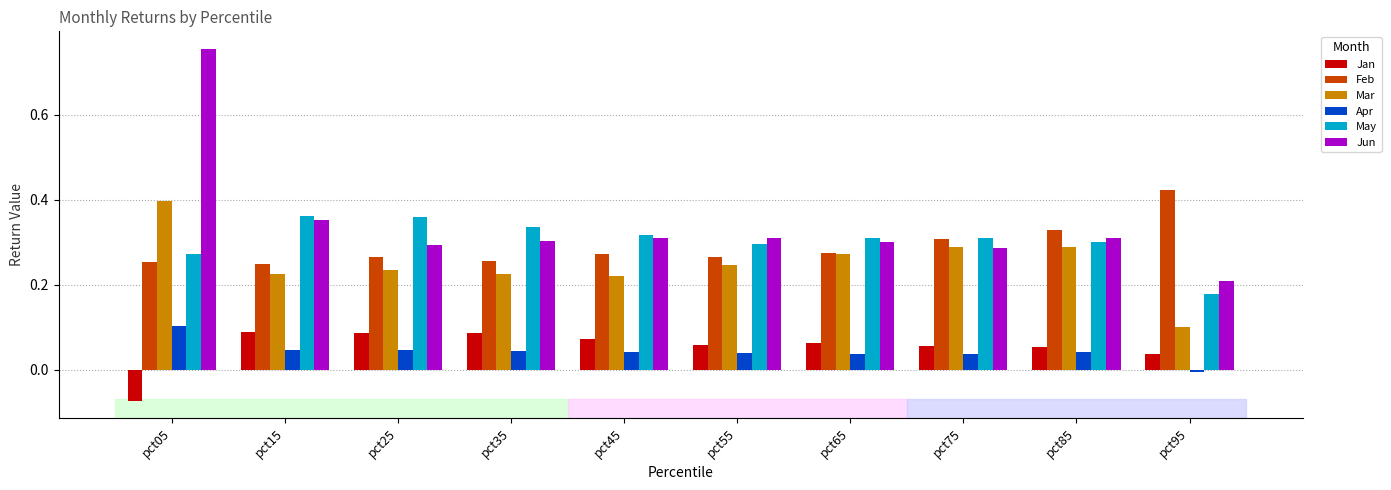

At which category is the sum across all series the highest?

pct05